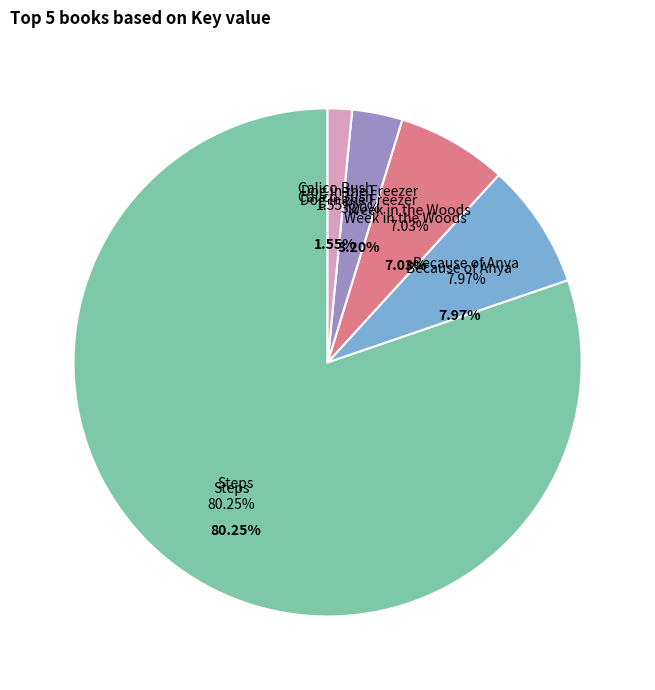

Does Steps represent more than half of the total?

Yes